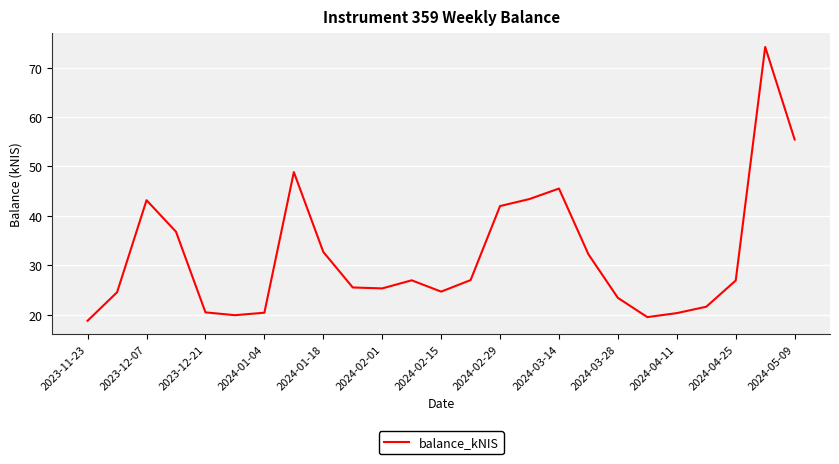

What is the minimum value shown in the chart?

18.8